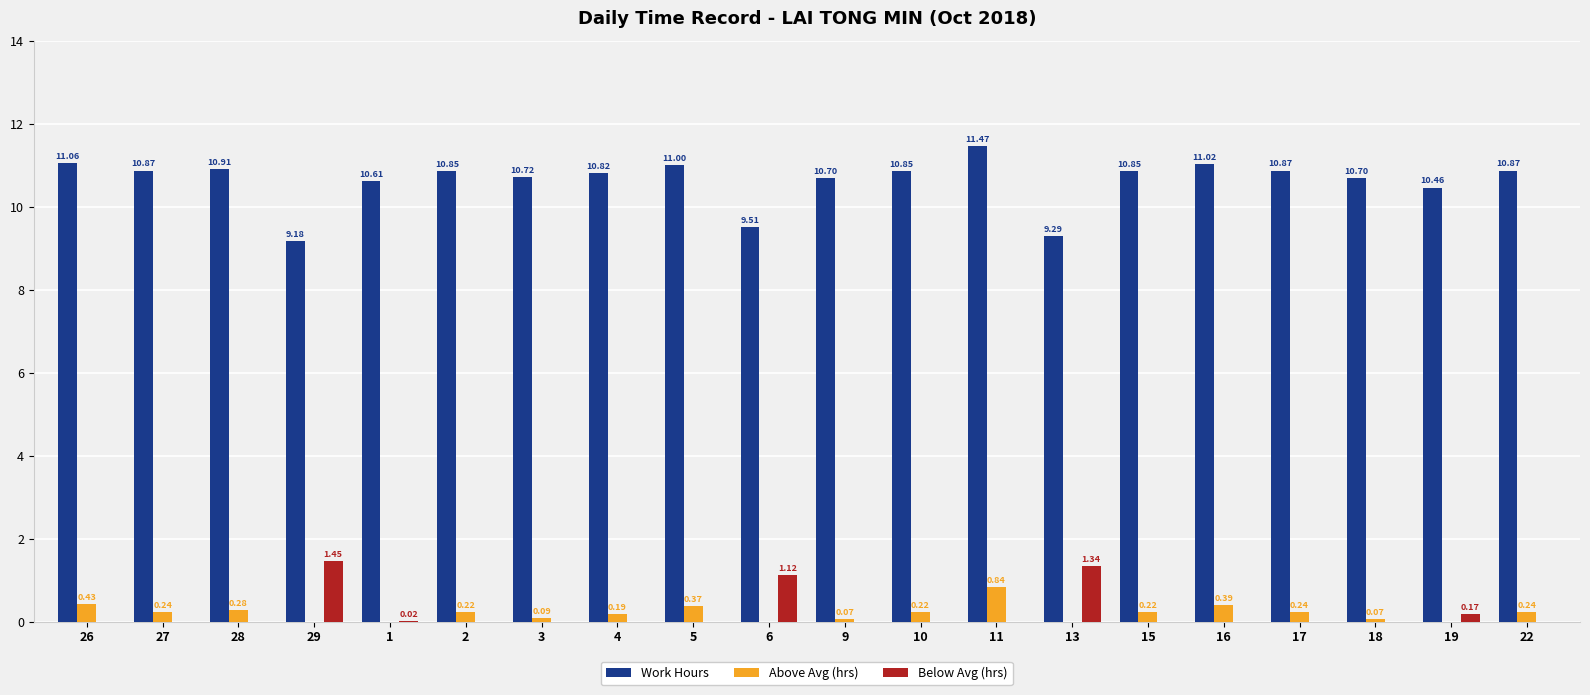

Which series changed the most between 3 and 13?

Work Hours